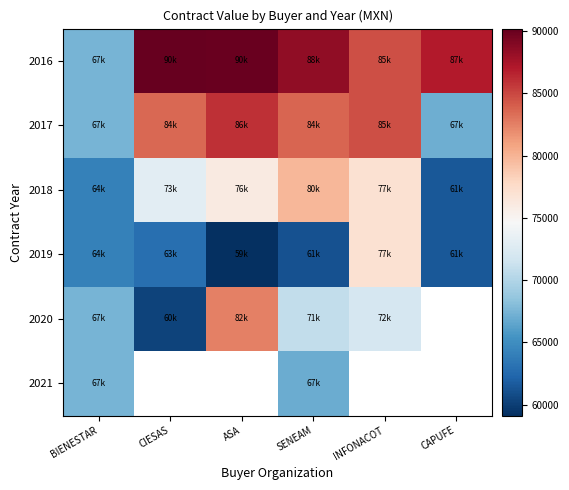

What is the average value of the 2019 series?

64313.7